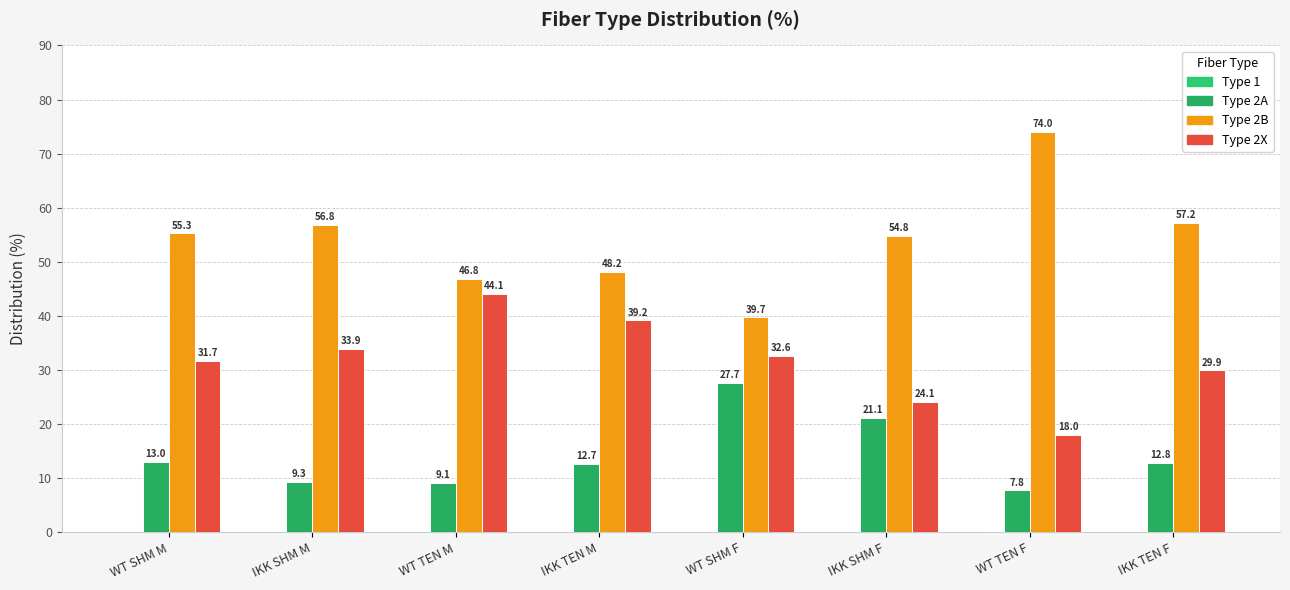

At which label does Type 2B reach its minimum?

WT SHM F